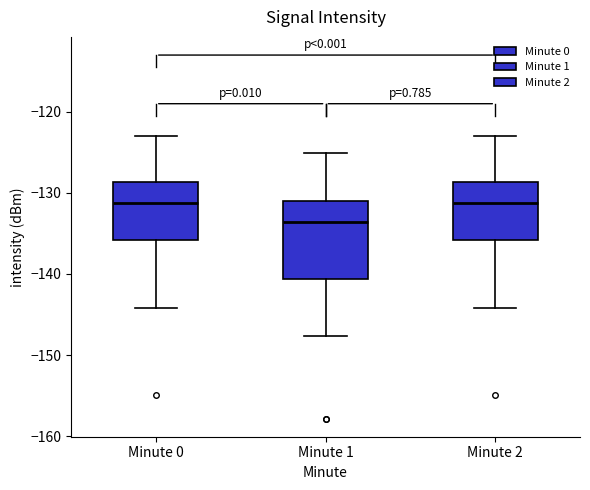

Where does the upper whisker of the box for Minute 2 end on the y-axis? The values are not printed on the chart, so give them approximately, as read against the axis.

-123